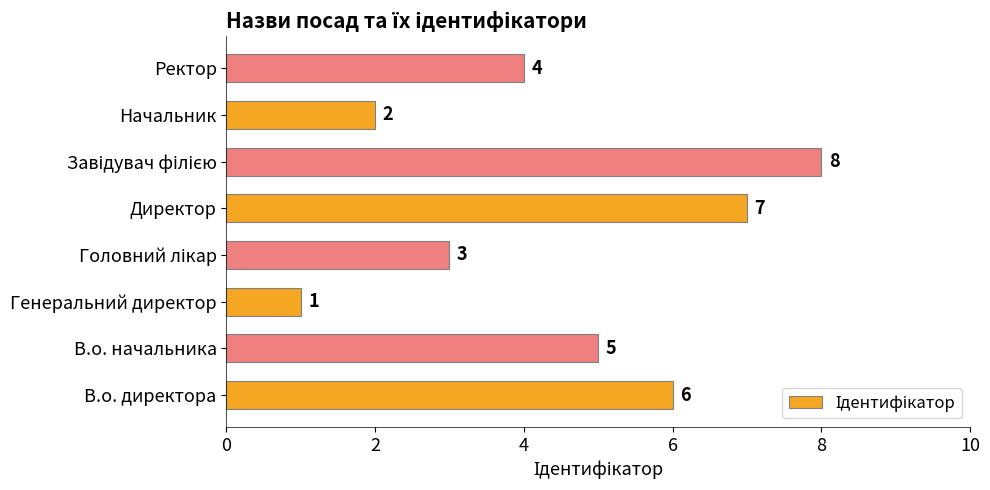

Reading bottom to top, list all the values displayed in this chart.

6	5	1	3	7	8	2	4